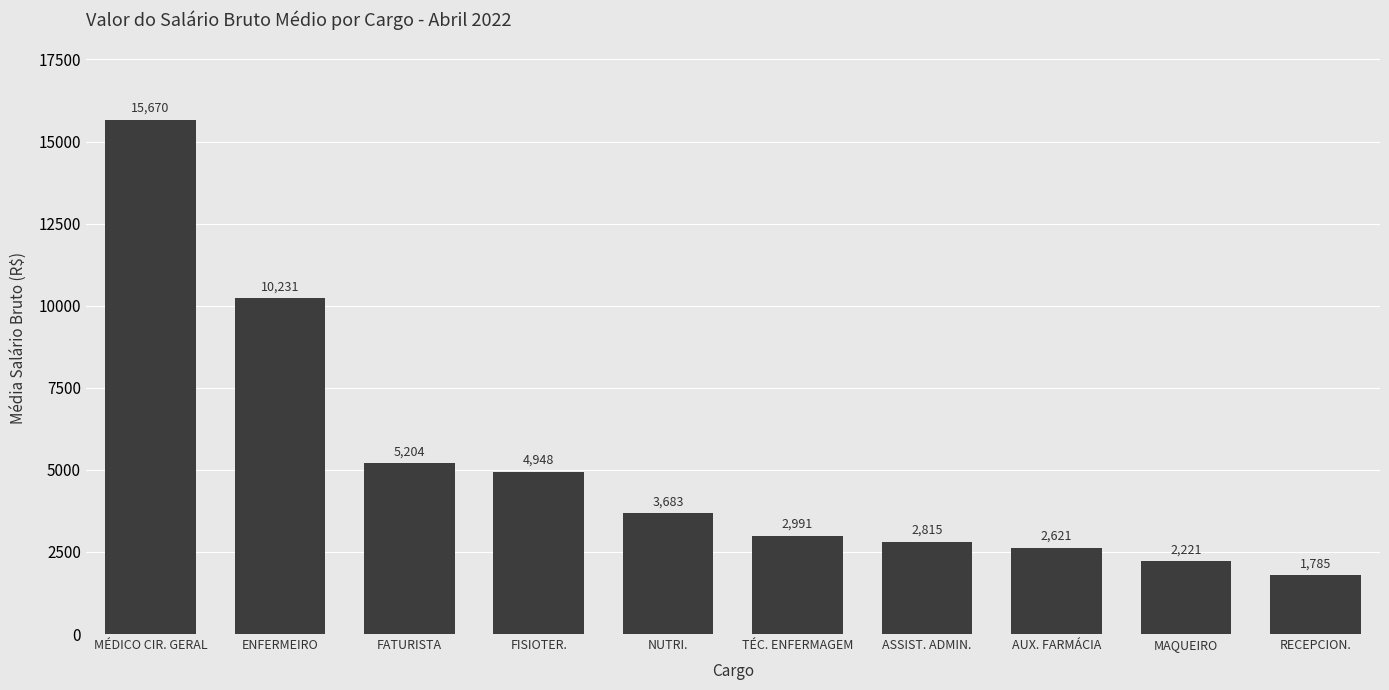

How many series are shown in this chart?

1